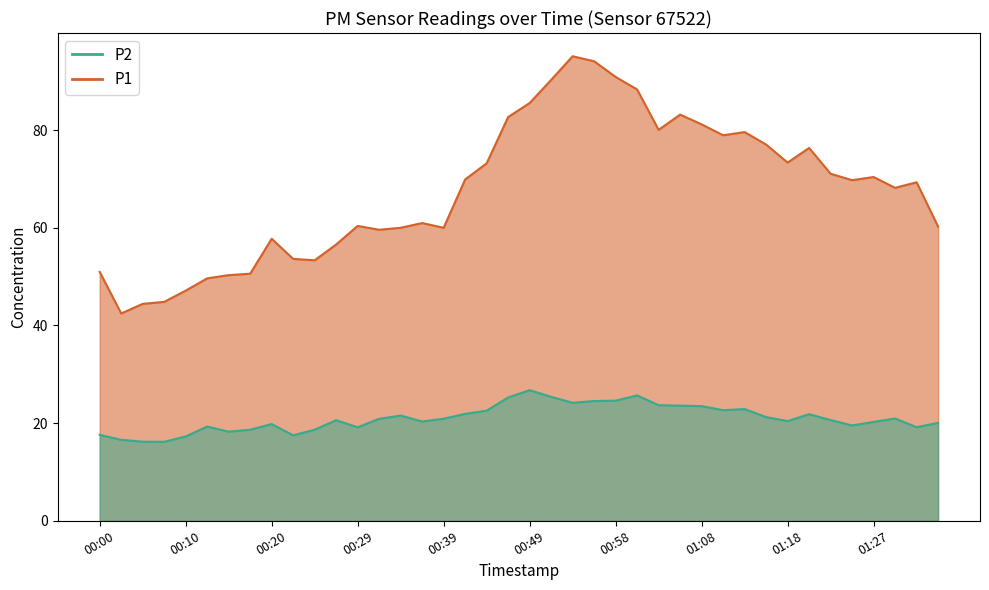

What is the label of the 6th point from the right?

01:23